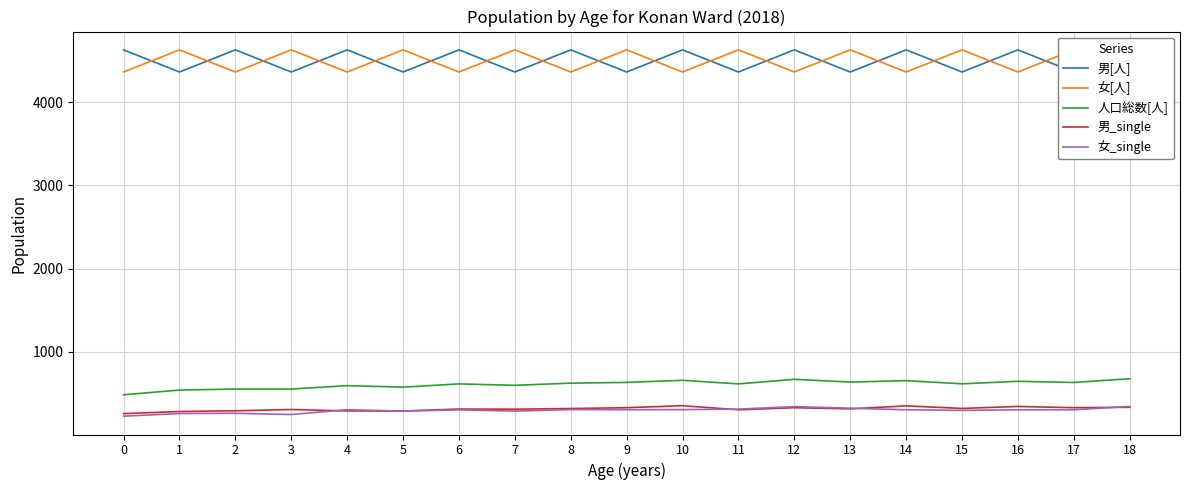

True or false: 男_single and 人口総数[人] intersect in this chart.

False